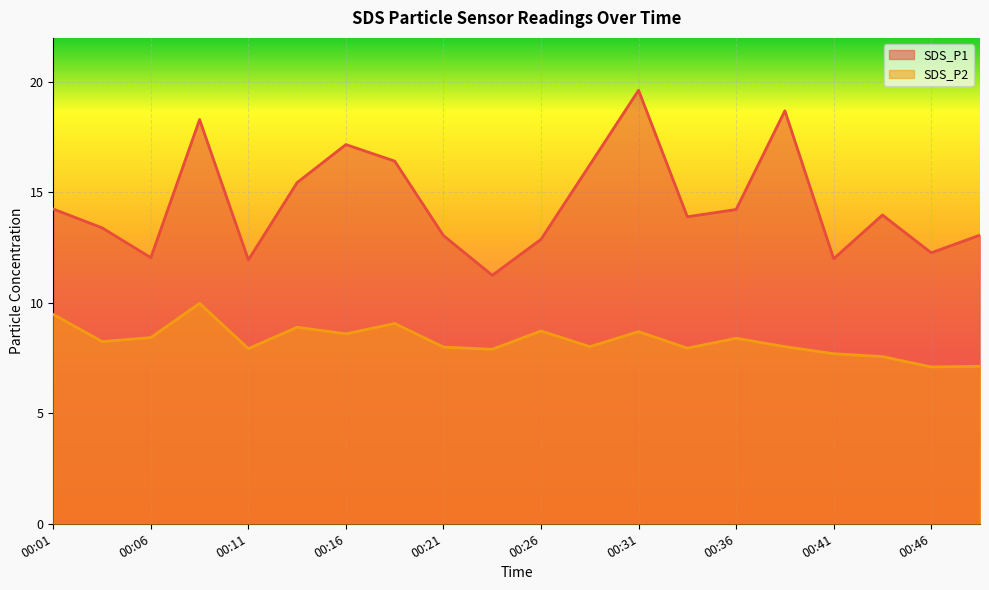

Where is the first local minimum for SDS_P1?

00:06